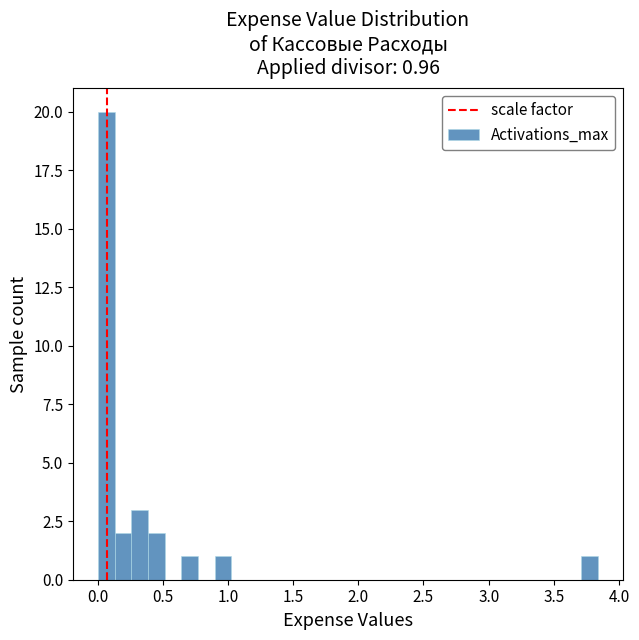

Read against the x-axis, roughly where is the centre of the tallest bar?

0.05